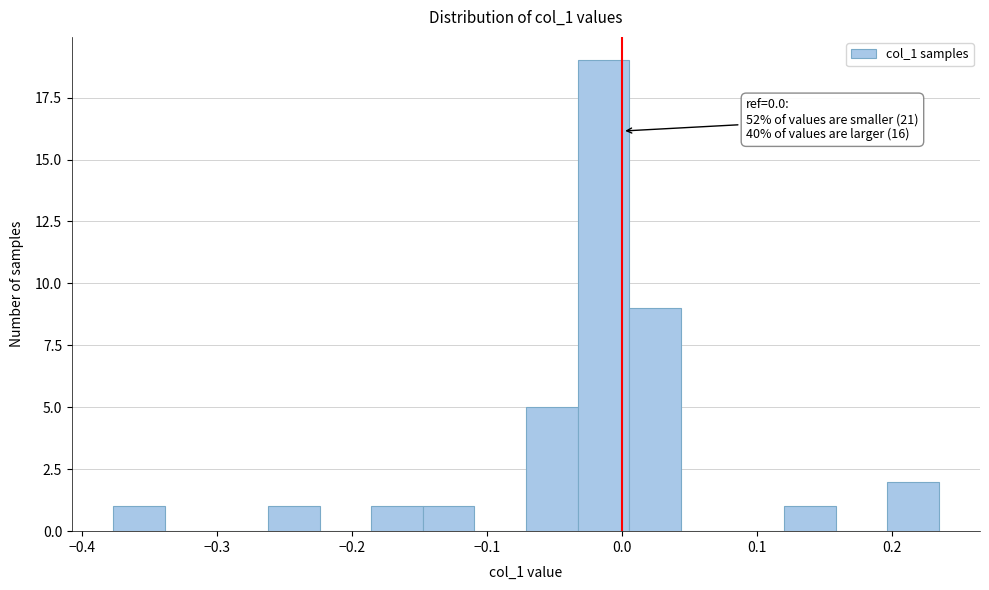

Read against the x-axis, roughly where is the centre of the tallest bar?

-0.01